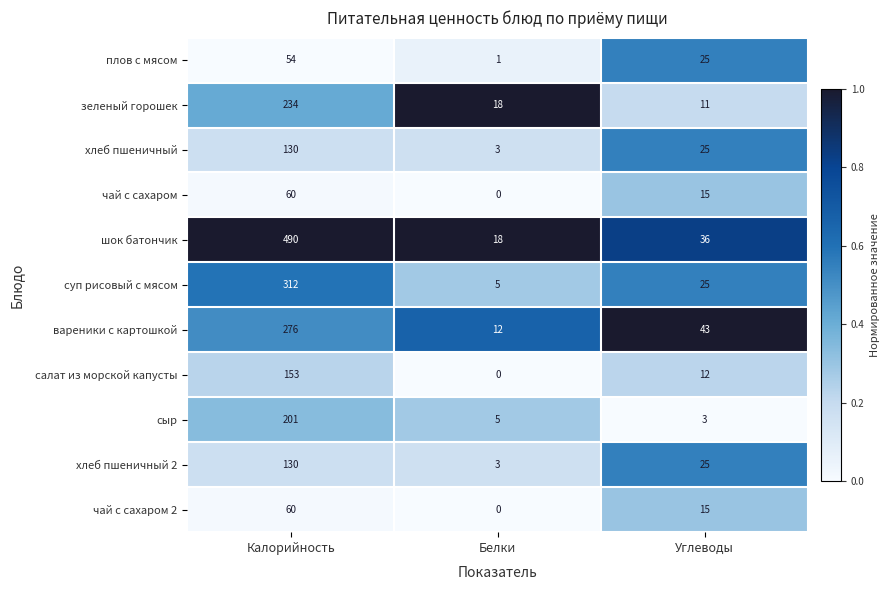

Rank the categories by хлеб пшеничный 2 value from highest to lowest.

Калорийность, Углеводы, Белки